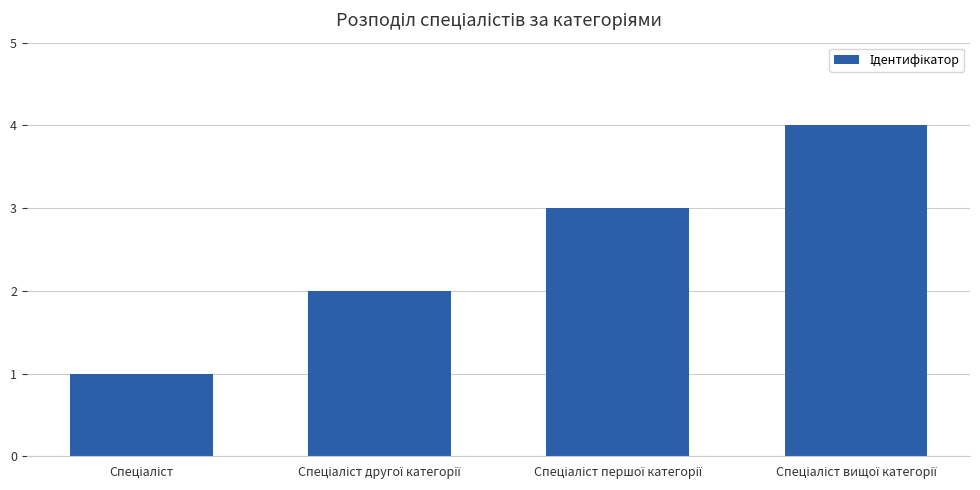

How many bars are there in total?

4